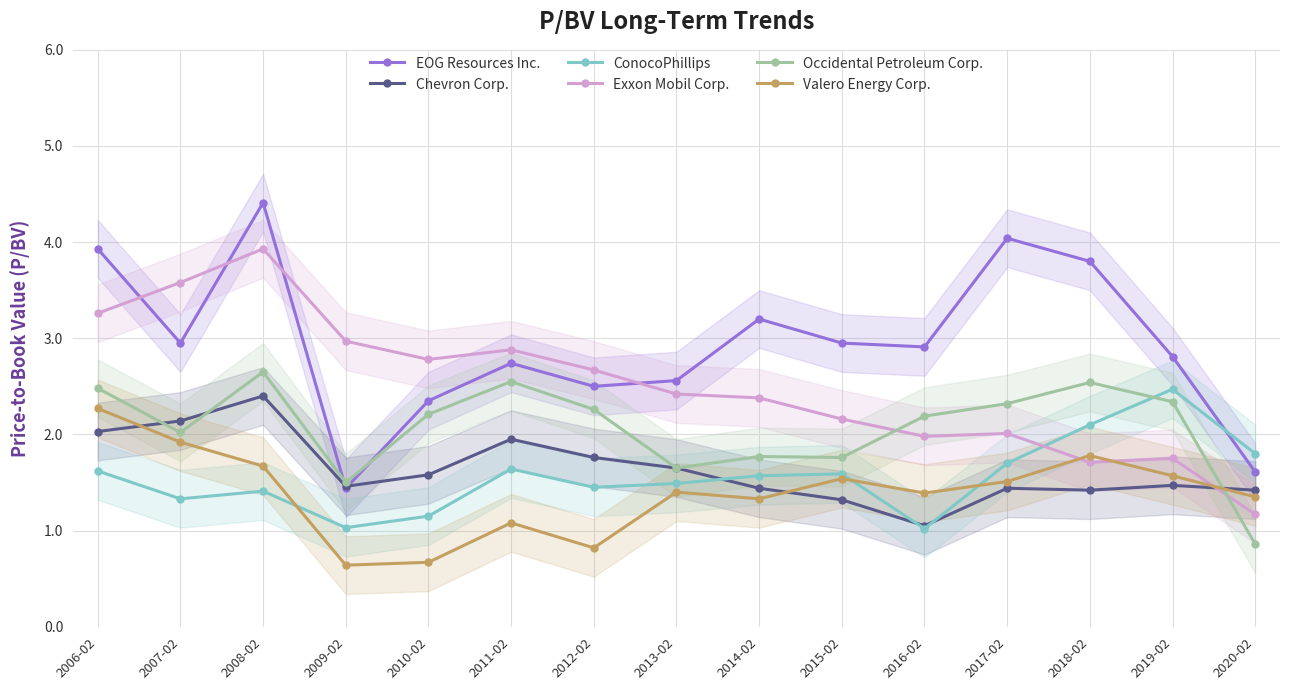

What is the difference between the highest and lowest values at 2010-02?

2.1